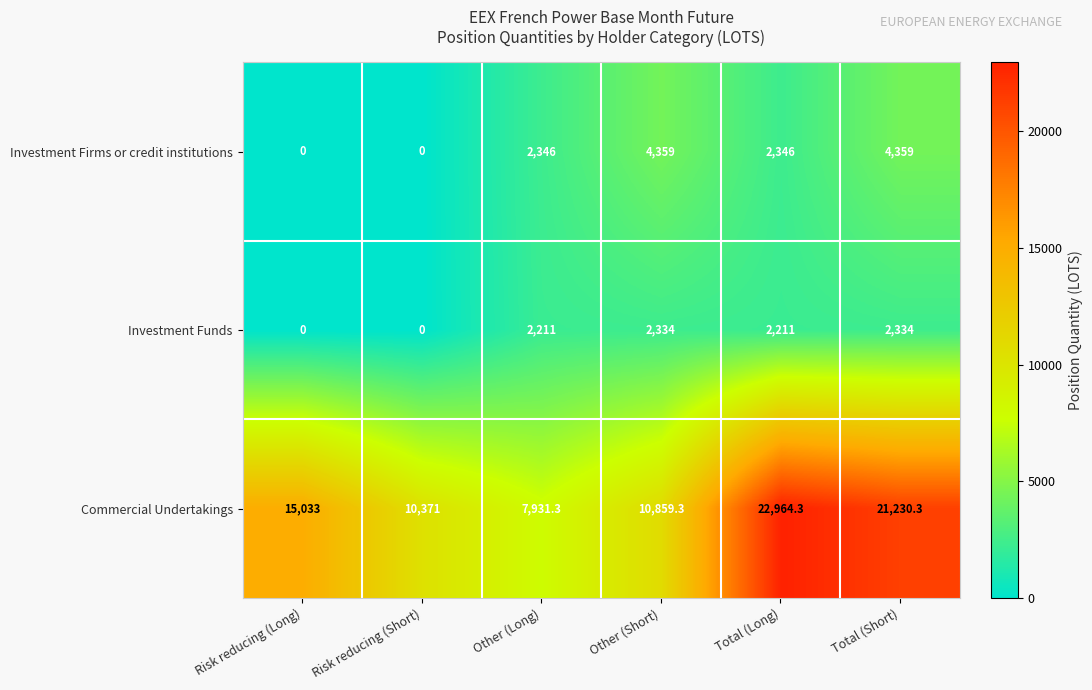

What is the difference between the maximum and minimum values in the Investment Funds series?

2334.0